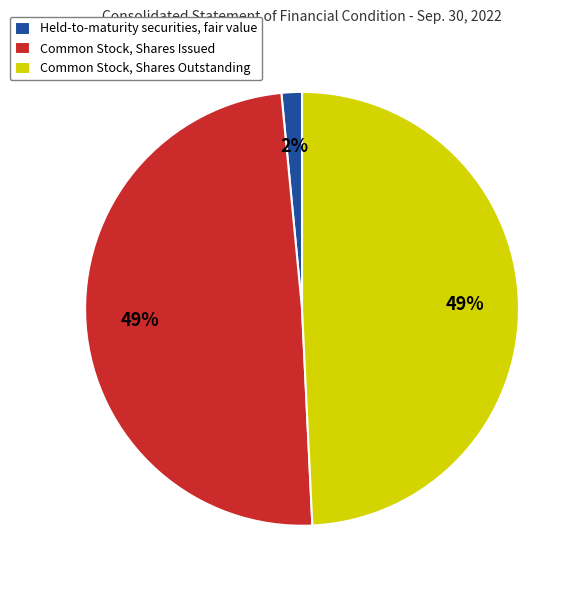

Is there a majority slice in this chart?

No